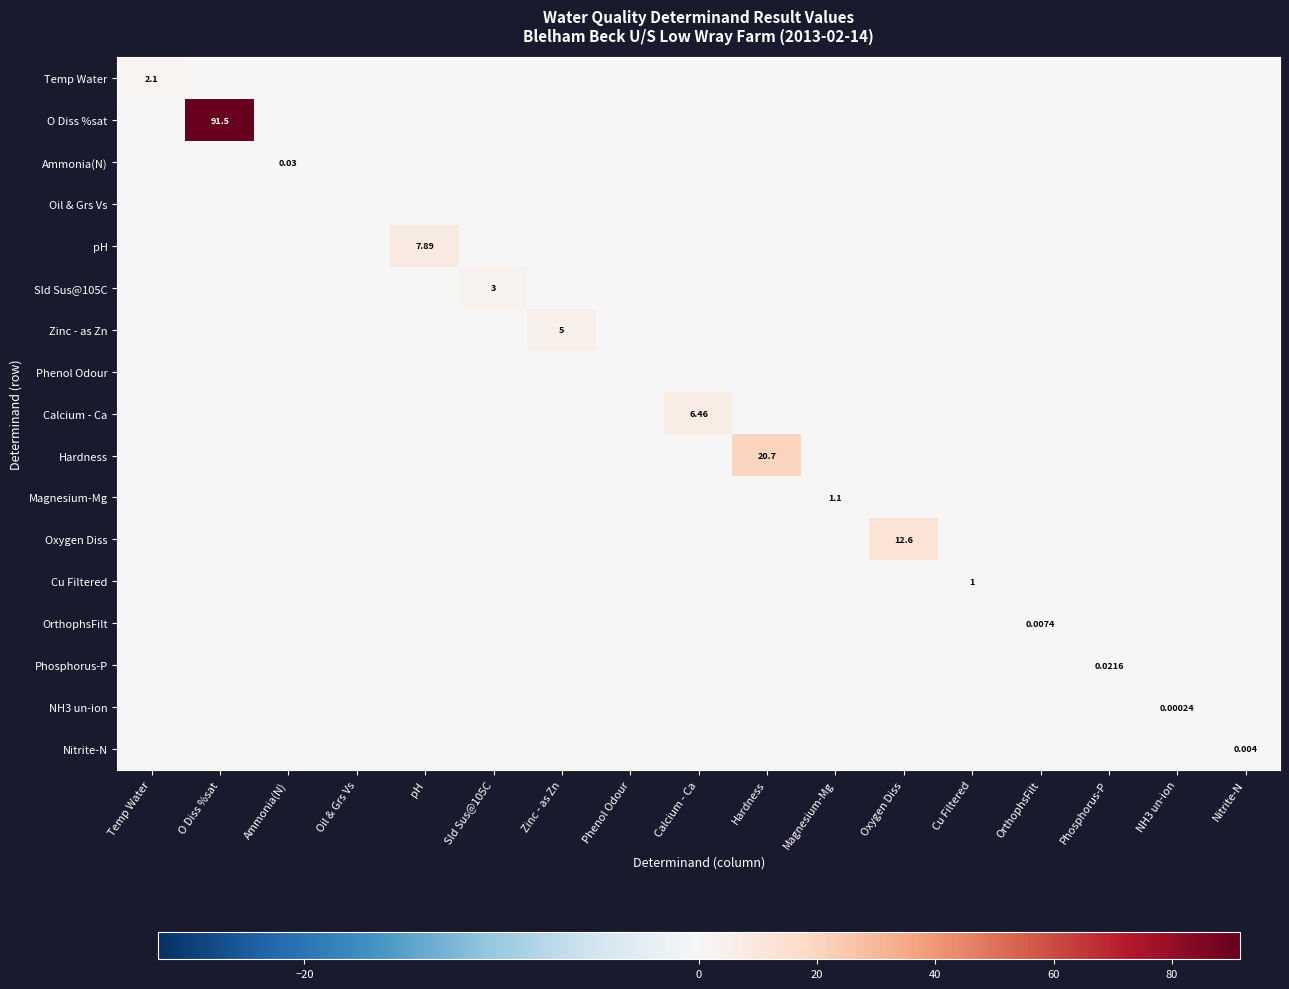

Which series has the largest total across all categories?

O Diss %sat